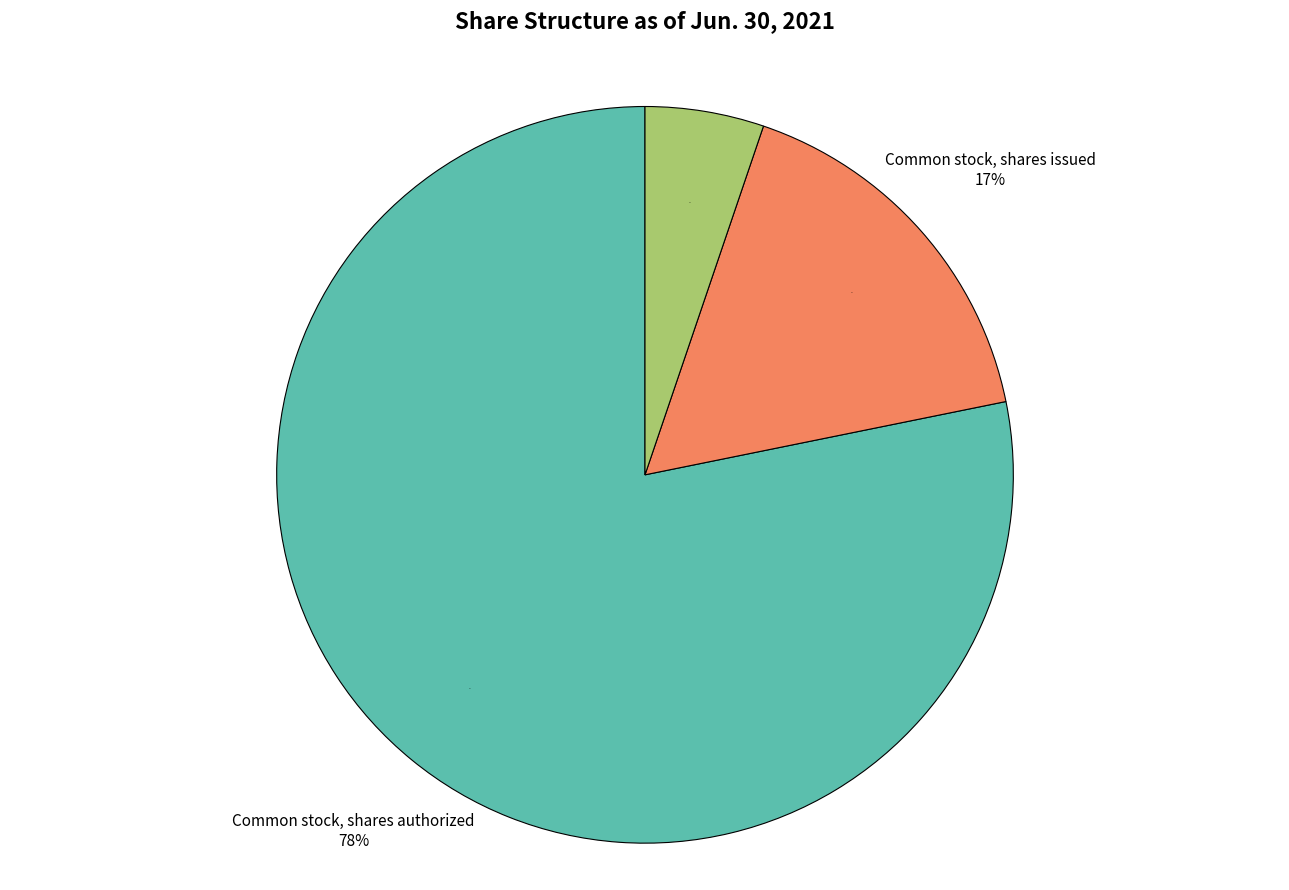

The Preferred stock shares authorized slice represents 5% of the pie. True or false?

True